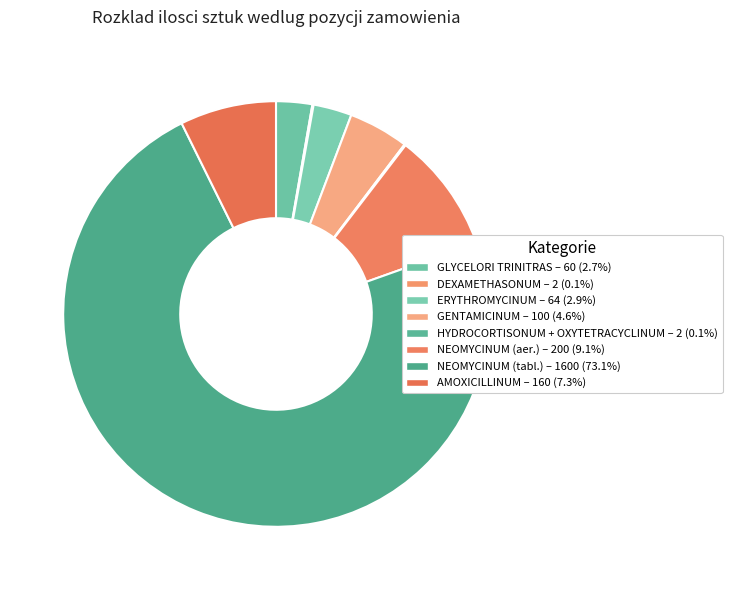

To the nearest percent, what portion does AMOXICILLINUM represent?

7%